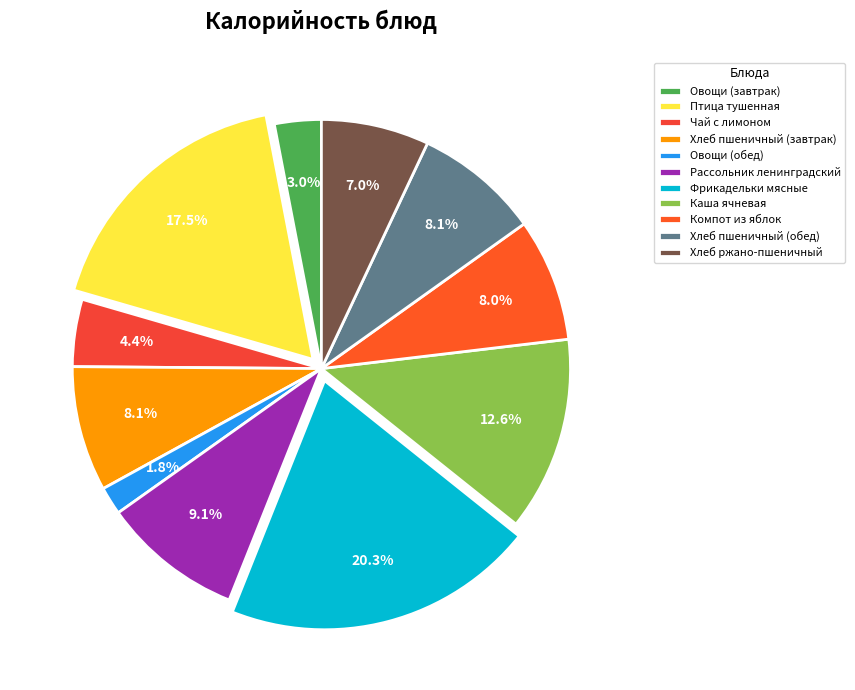

Which has a higher value, Фрикадельки мясные or Чай с лимоном?

Фрикадельки мясные